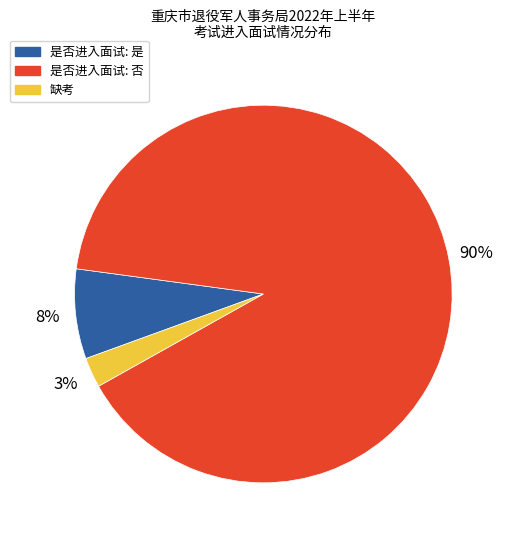

Does 缺考 represent more than half of the total?

No